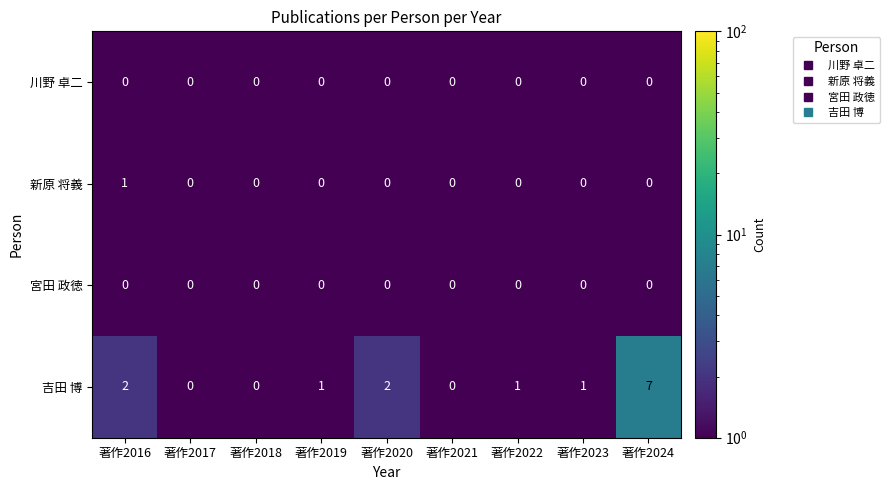

True or false: 宮田 政徳 has a value of 0 at 著作2021.

True